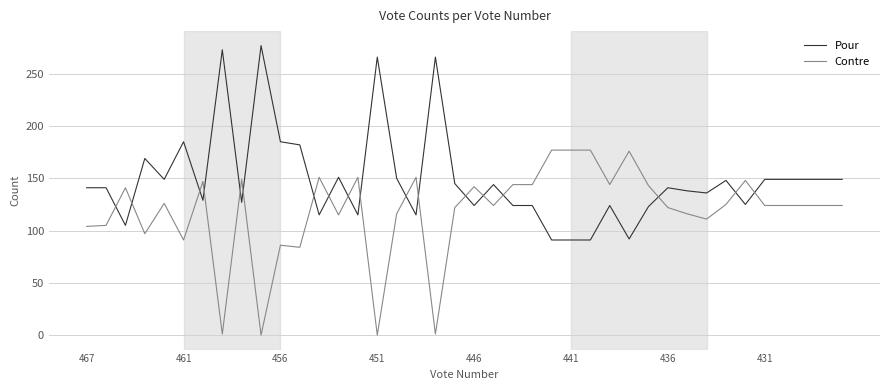

What is the minimum value for Pour?

91